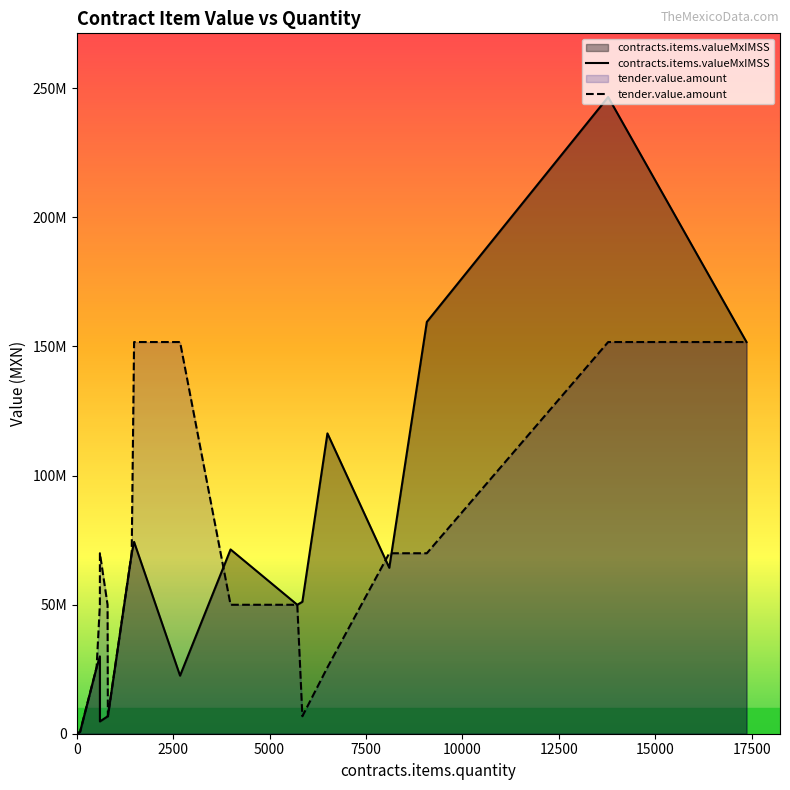

What is the sum of the tender.value.amount values at 85 and 5850?

7481727.0